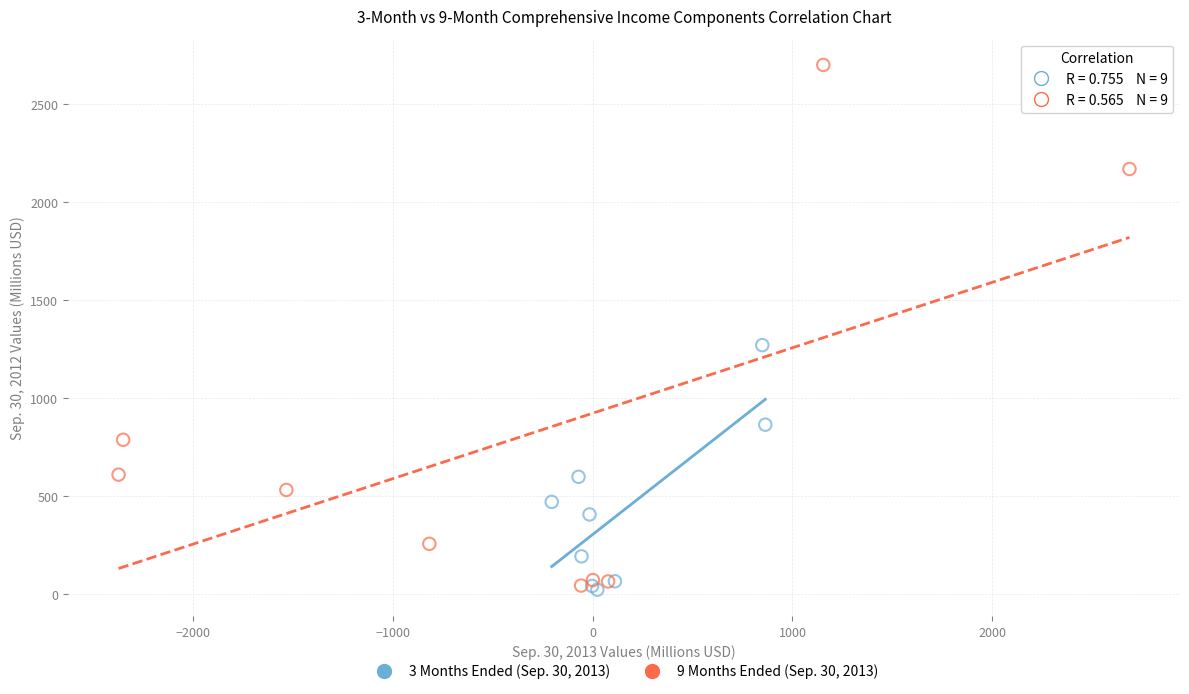

Which series reaches the maximum Y coordinate?

9 Months Ended (Sep. 30, 2013)